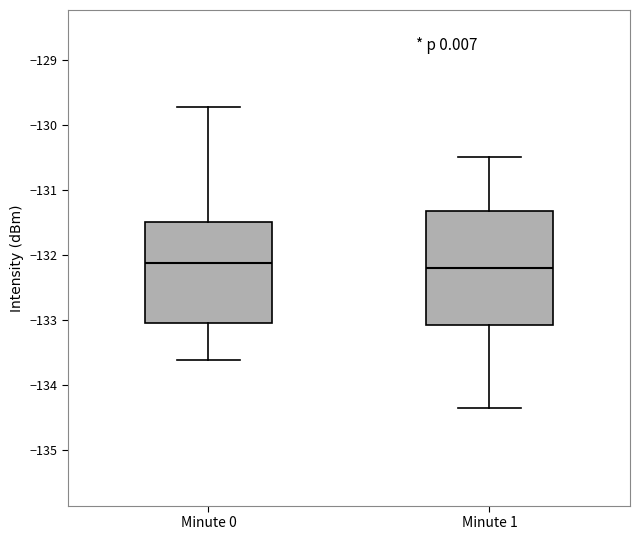

Reading left to right, transcribe this box plot: for each box, give where its median line is, the range the box spans, and where its two whiskers end, as read against the y-axis. The values are not printed on the chart, so give them approximately, as read against the axis.

Minute 0: median -132.1, box -133.1 to -131.5, whiskers -133.6 to -129.7
Minute 1: median -132.2, box -133.1 to -131.3, whiskers -134.4 to -130.5